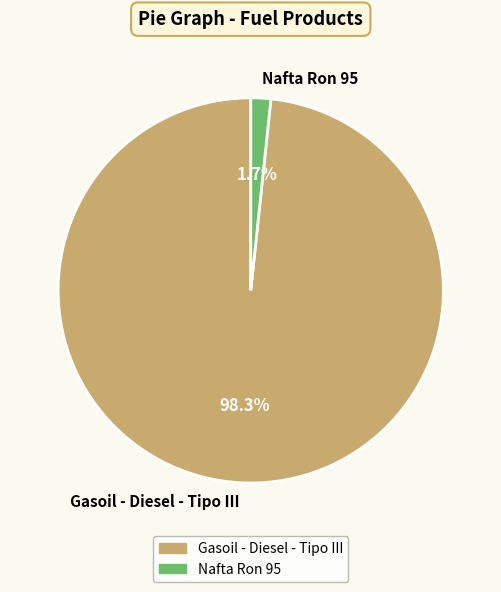

Between Nafta Ron 95 and Gasoil - Diesel - Tipo III, which is larger?

Gasoil - Diesel - Tipo III